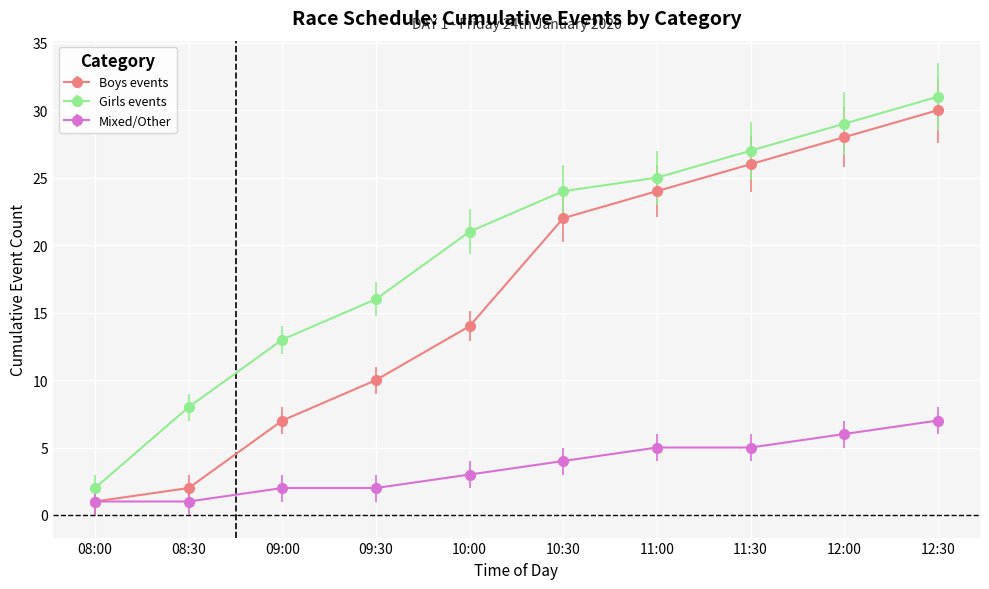

True or false: Boys events and Girls events cross at least once.

False